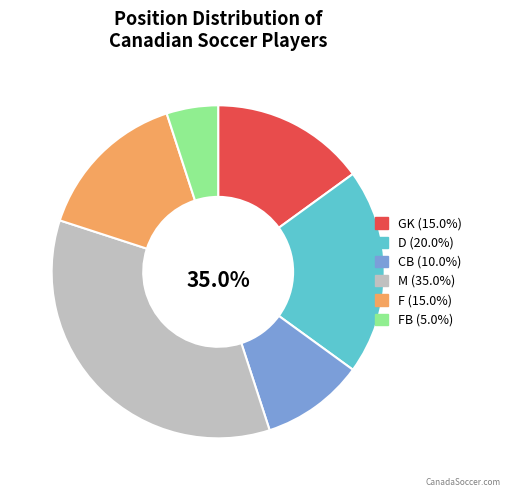

Does any single category account for the majority?

No